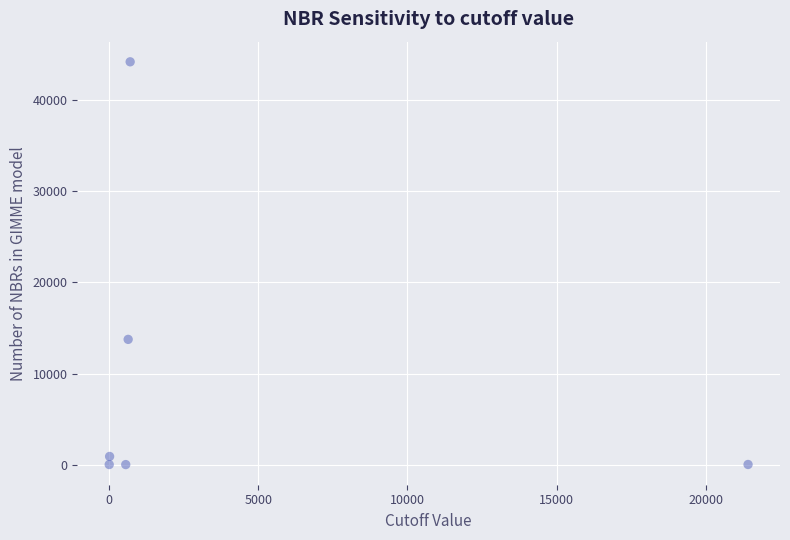

What is the range of X values (max minus min)?

21422.0